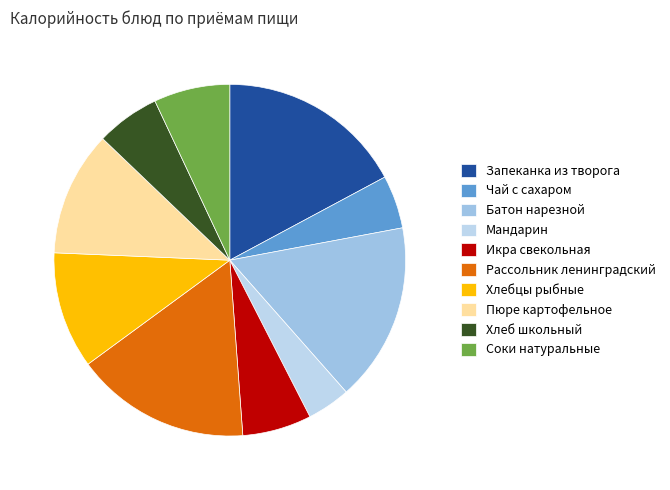

To the nearest percent, what is the difference between the largest and smallest slice percentages?

13%